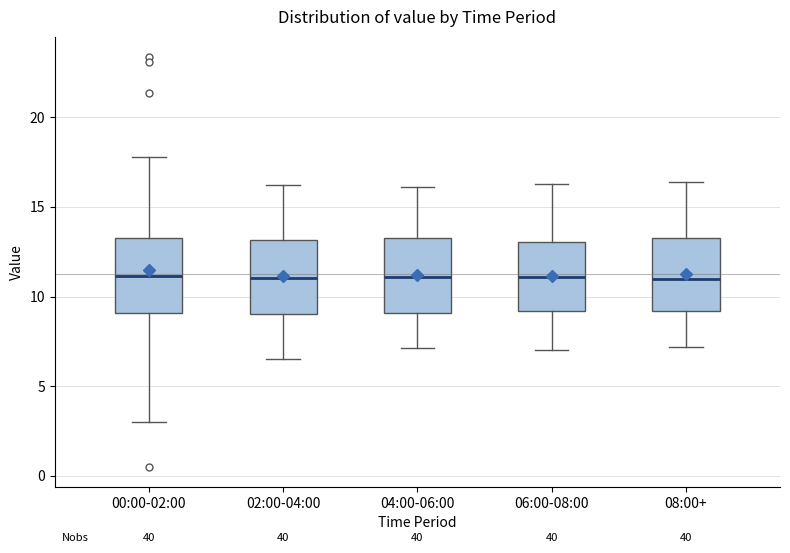

Where does the median line of the box for 02:00-04:00 sit on the y-axis? The values are not printed on the chart, so give them approximately, as read against the axis.

11.0